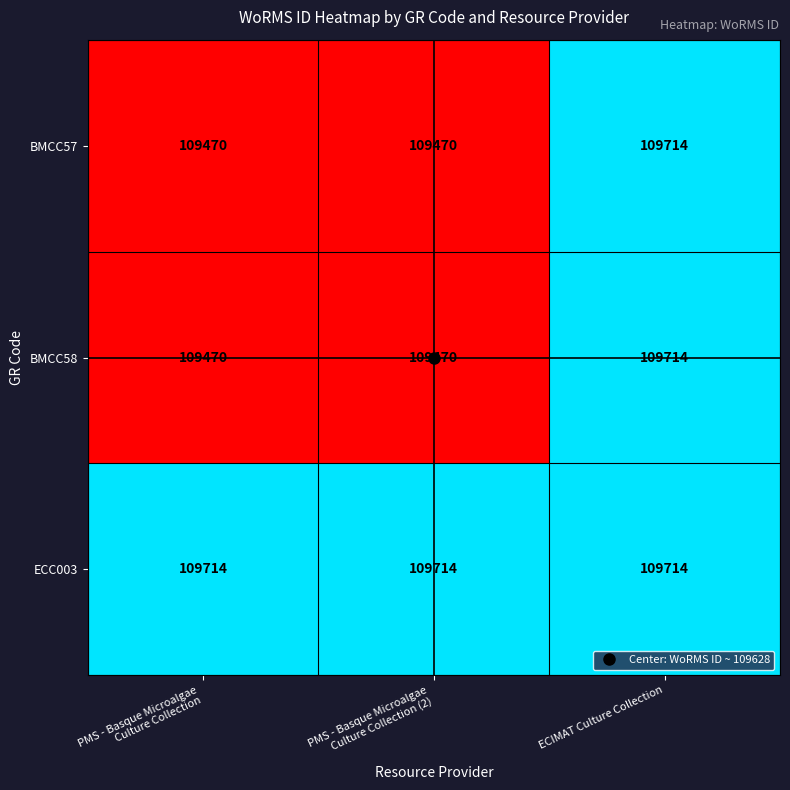

What is the highest value of the BMCC58 series?

109714